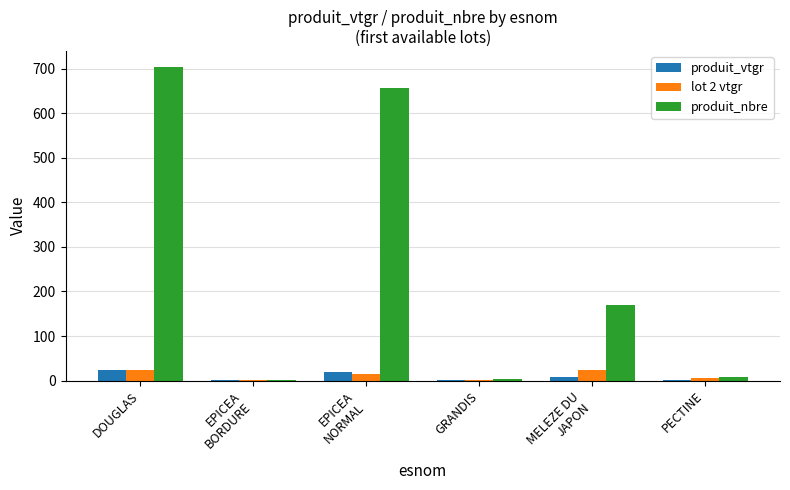

What is the average value of the produit_vtgr series?

8.8